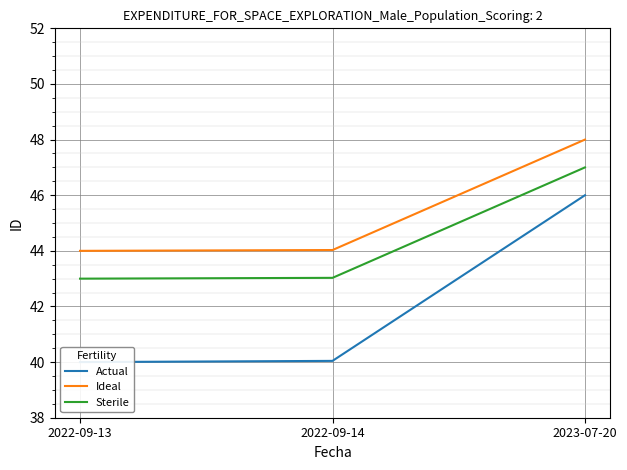

Which series changed the most between 2022-09-14 and 2023-07-20?

Actual